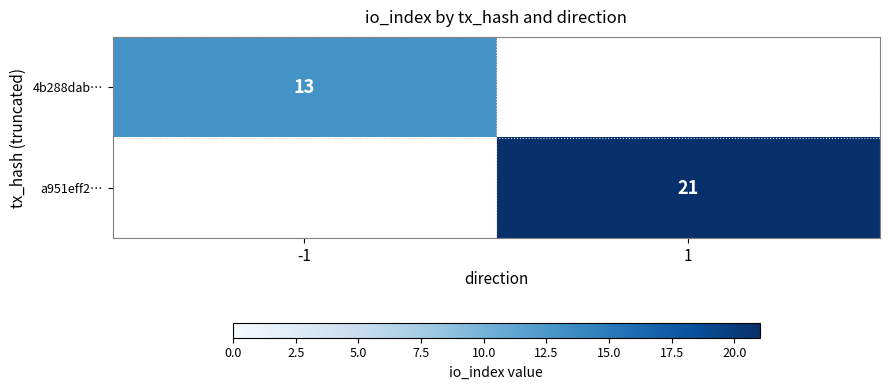

The value of 4b288dab… at -1 is 22. True or false?

False